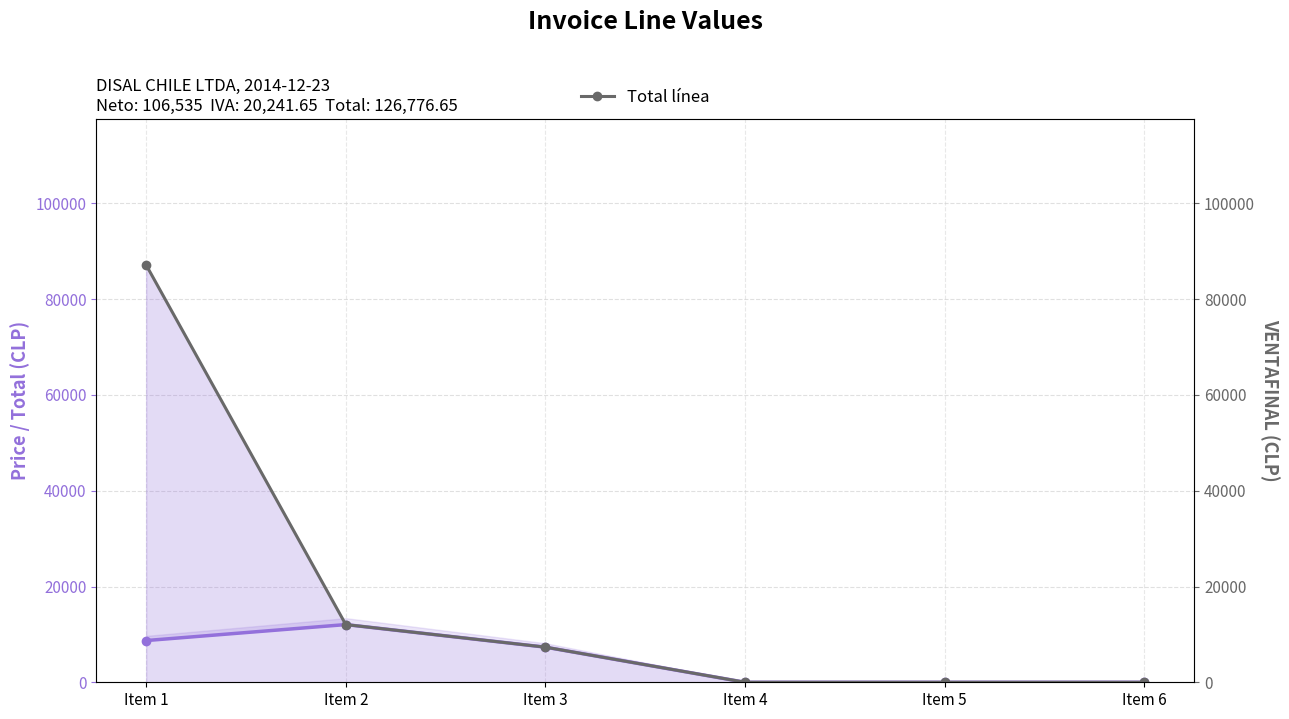

What is the total value across all series at Item 2?

24100